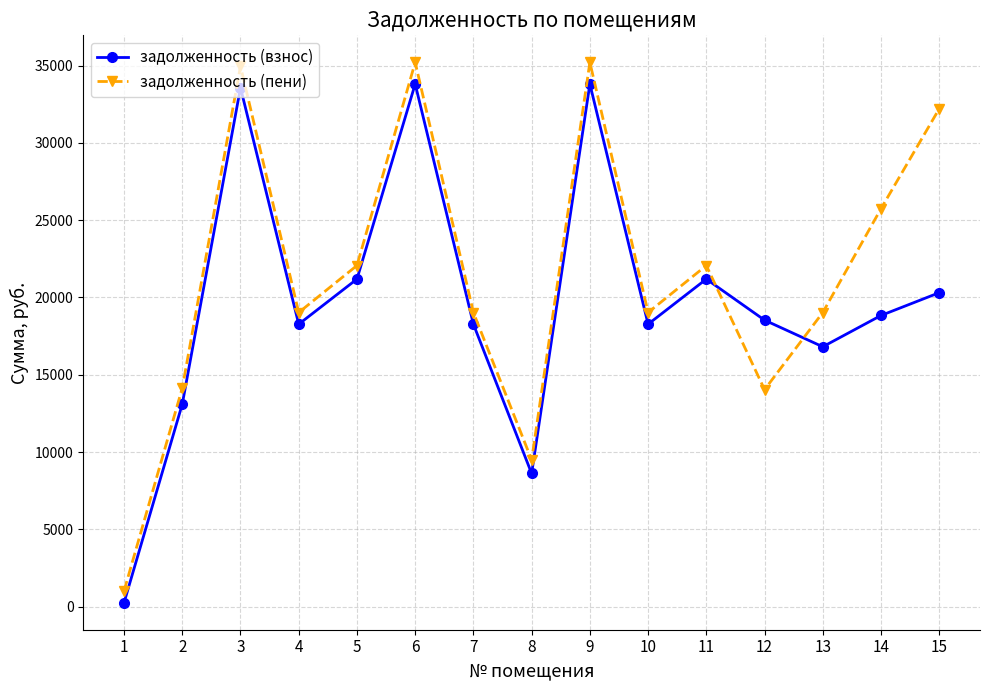

What is the average value of the задолженность (пени) series?

21483.8